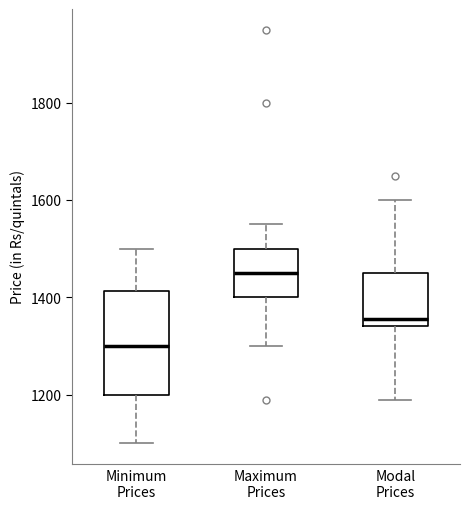

Reading left to right, transcribe this box plot: for each box, give where its median line is, the range the box spans, and where its two whiskers end, as read against the y-axis. The values are not printed on the chart, so give them approximately, as read against the axis.

Minimum Prices: median 1300, box 1200 to 1420, whiskers 1100 to 1500
Maximum Prices: median 1460, box 1400 to 1500, whiskers 1300 to 1560
Modal Prices: median 1360, box 1340 to 1460, whiskers 1180 to 1600